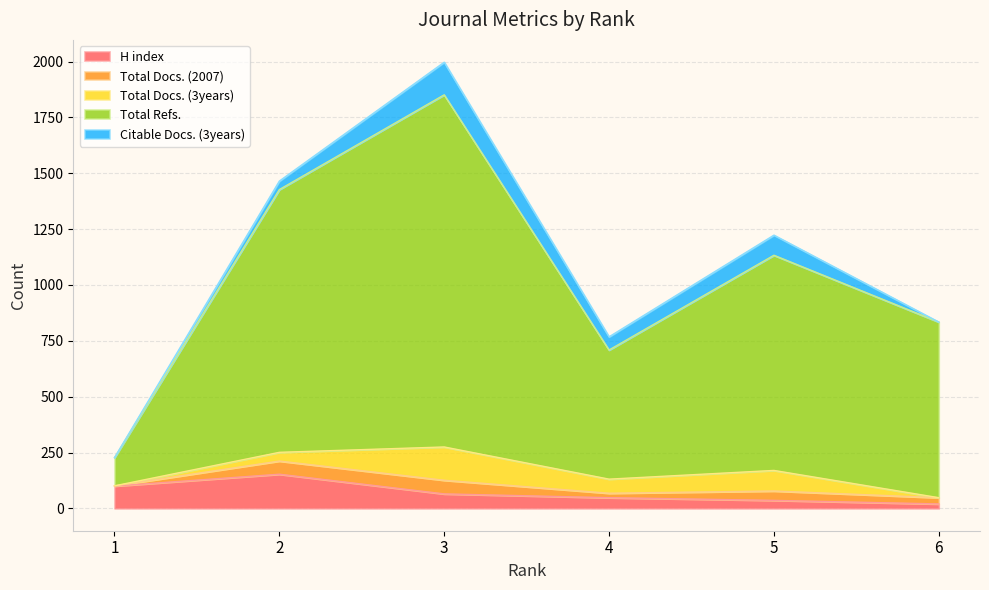

At which category does Total Docs. (3years) reach its first local peak?

3